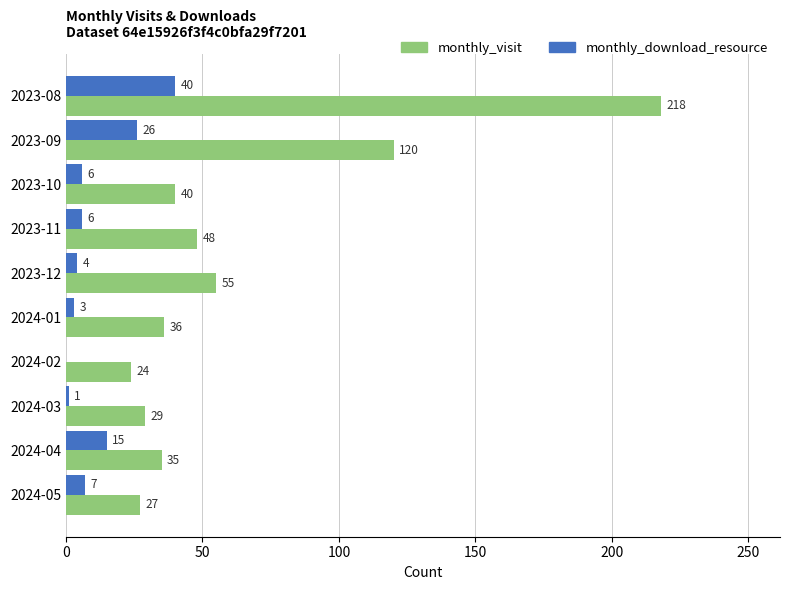

Where is monthly_download_resource nearest to the value 20?

2024-04